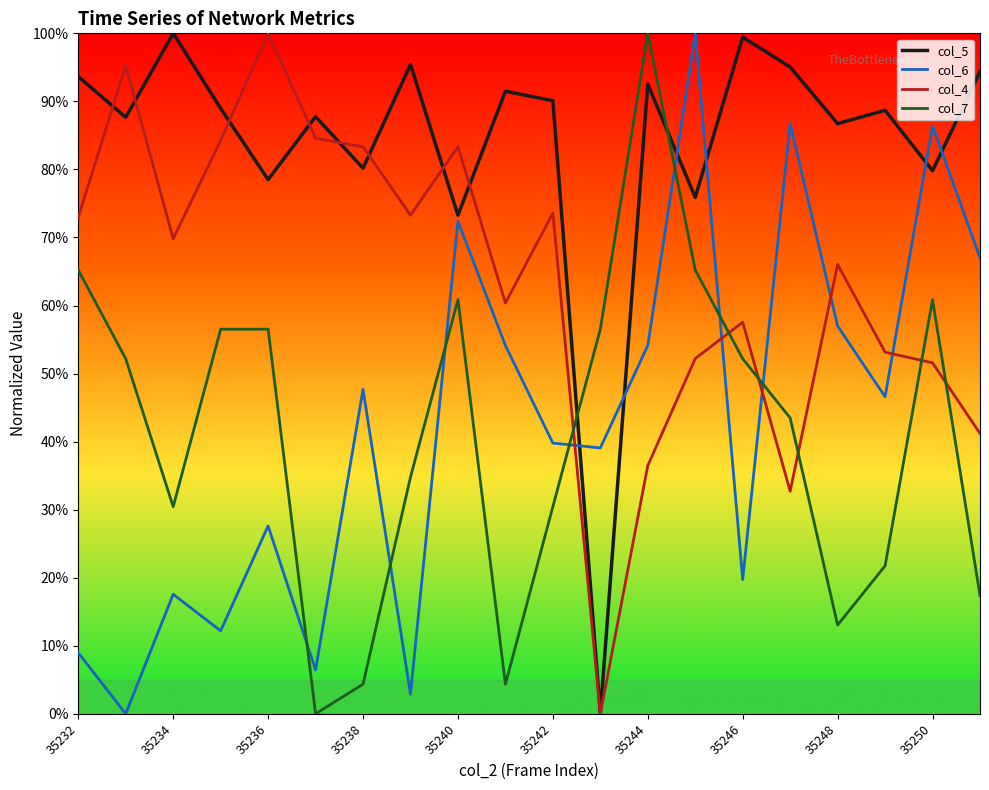

What are all the series names shown in the legend?

col_5, col_6, col_4, col_7